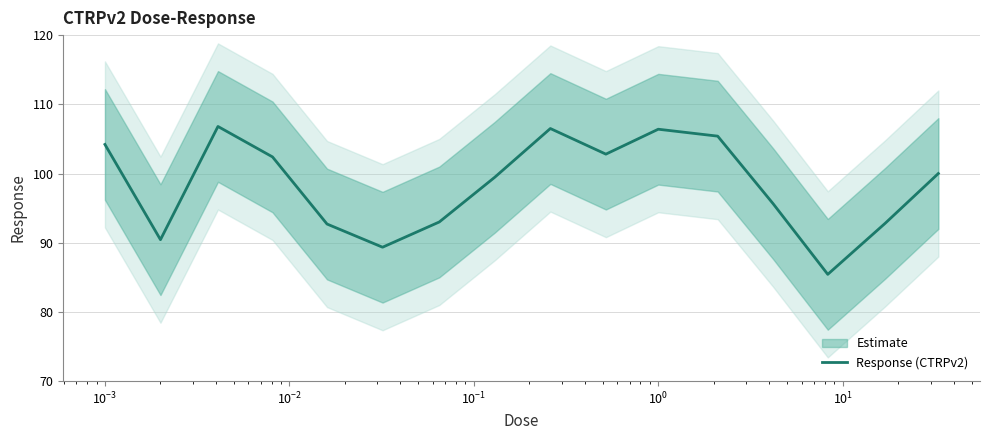

What is the value of the 8th point from the left?

99.5